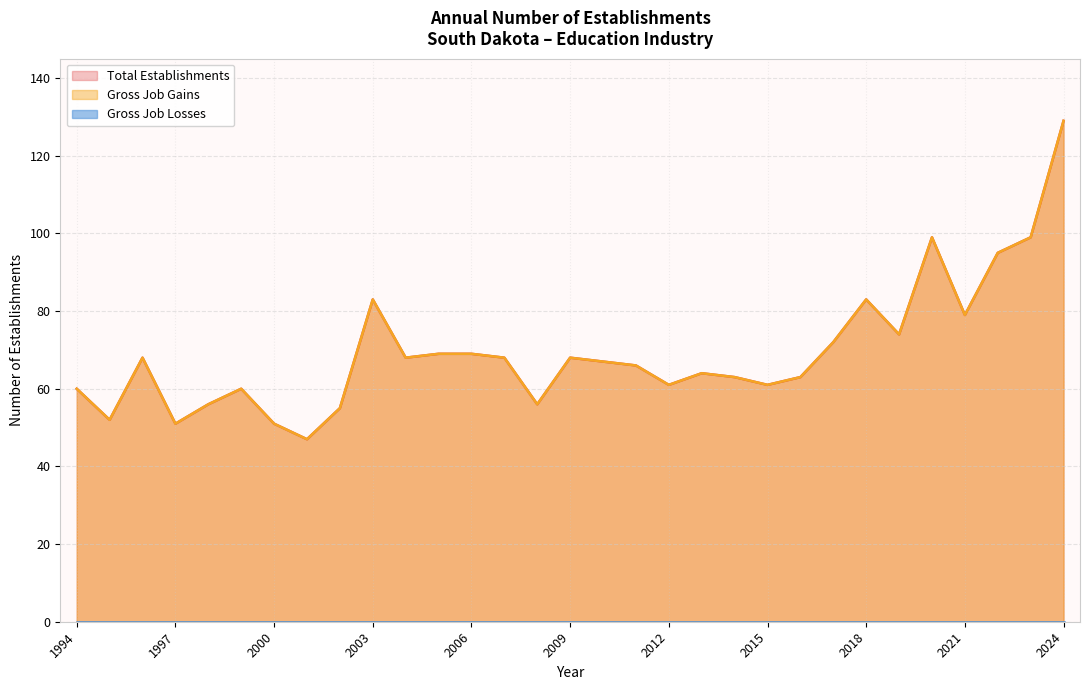

Does the chart have visible grid lines?

Yes